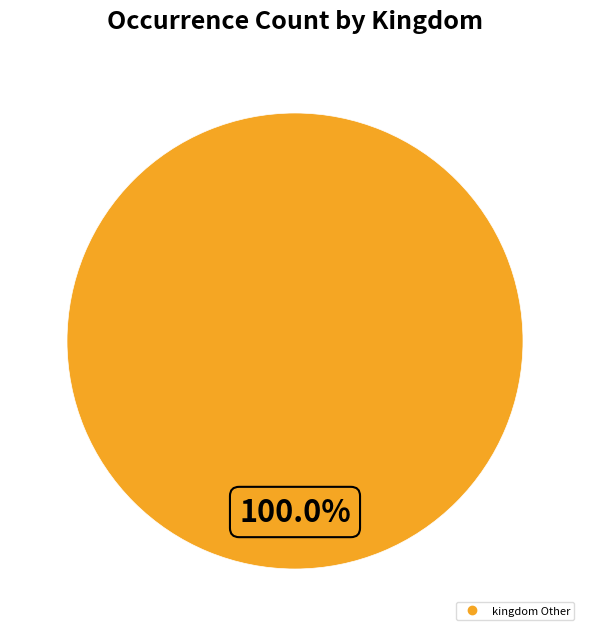

How many slices are in this pie chart?

1